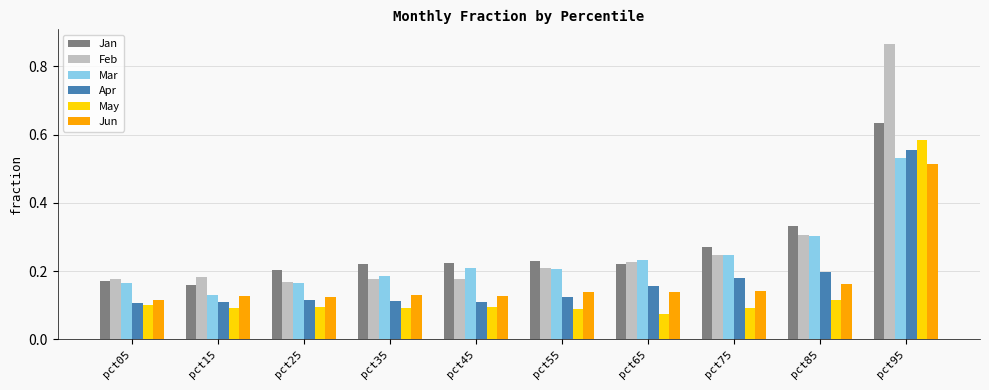

What is the sum of the Feb values at pct95 and pct35?

1.0